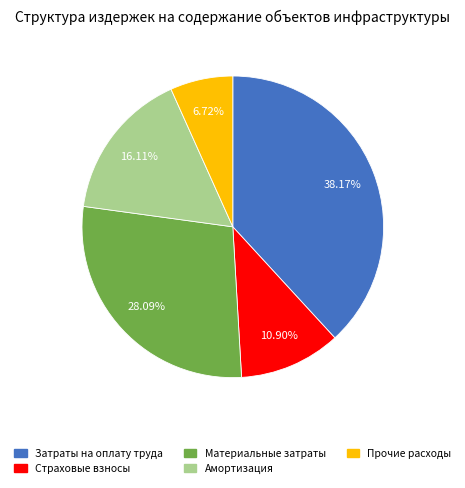

What percentage is the Амортизация slice, to the nearest percent?

16%